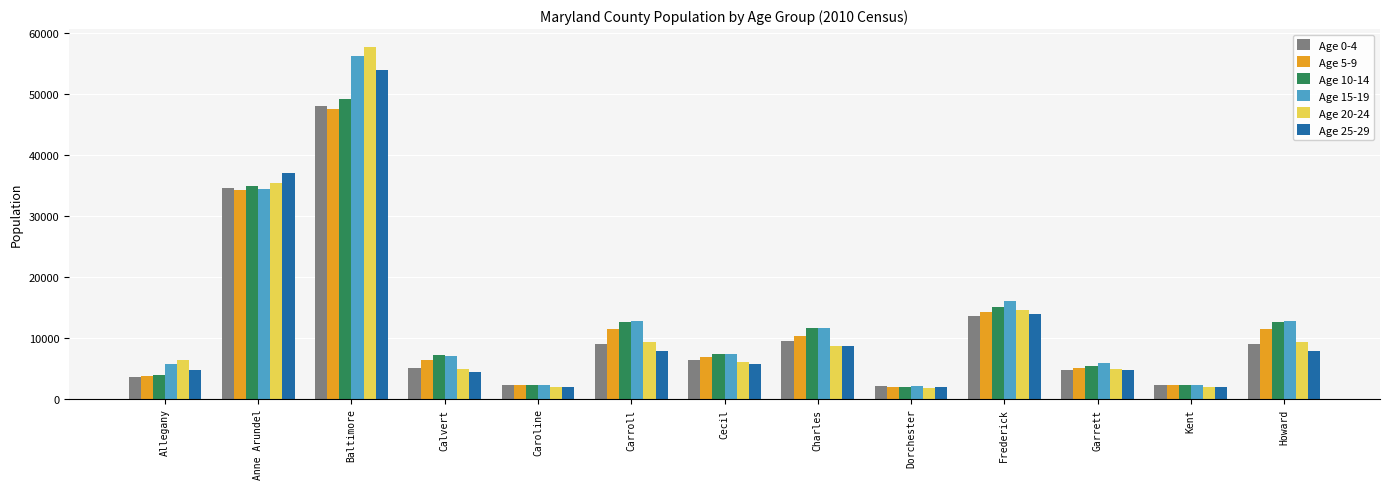

Rank the series by their maximum value, from lowest to highest.

Age 5-9, Age 0-4, Age 10-14, Age 25-29, Age 15-19, Age 20-24